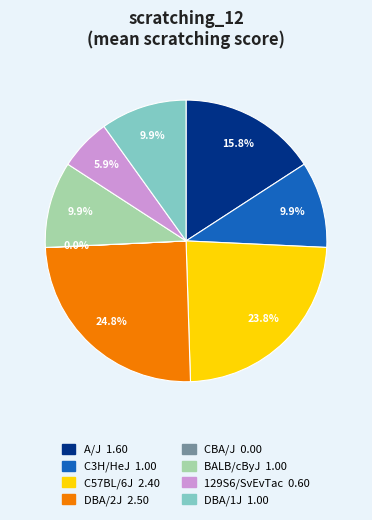

True or false: C57BL/6J accounts for 24% of the total.

True